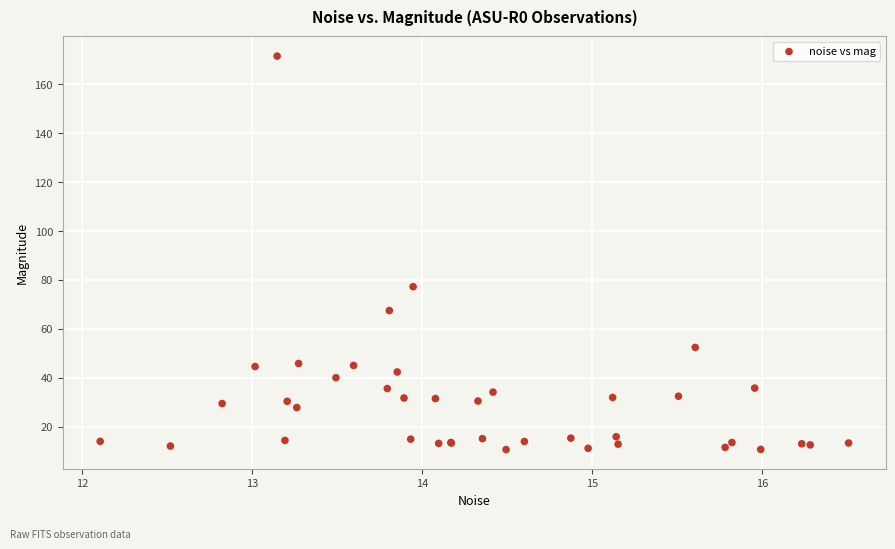

What Y value in the scatter plot is closest to 91?

77.3